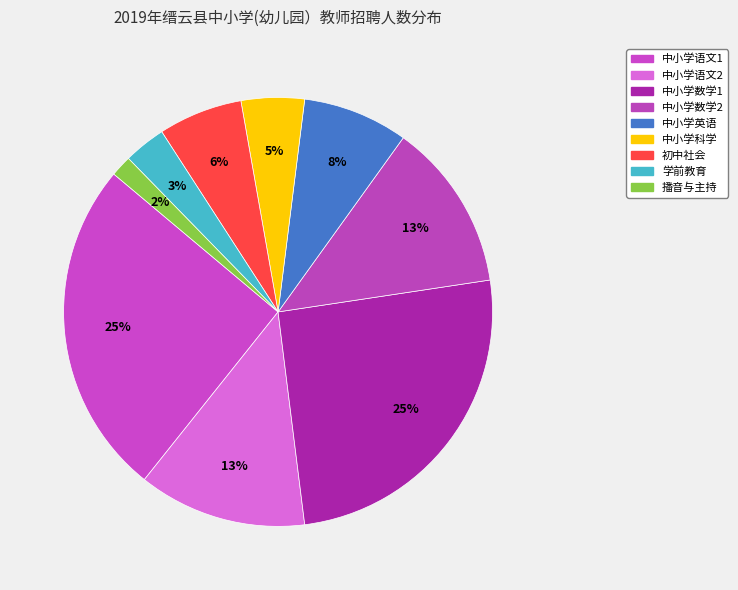

What percentage is the 中小学科学 slice, to the nearest percent?

5%